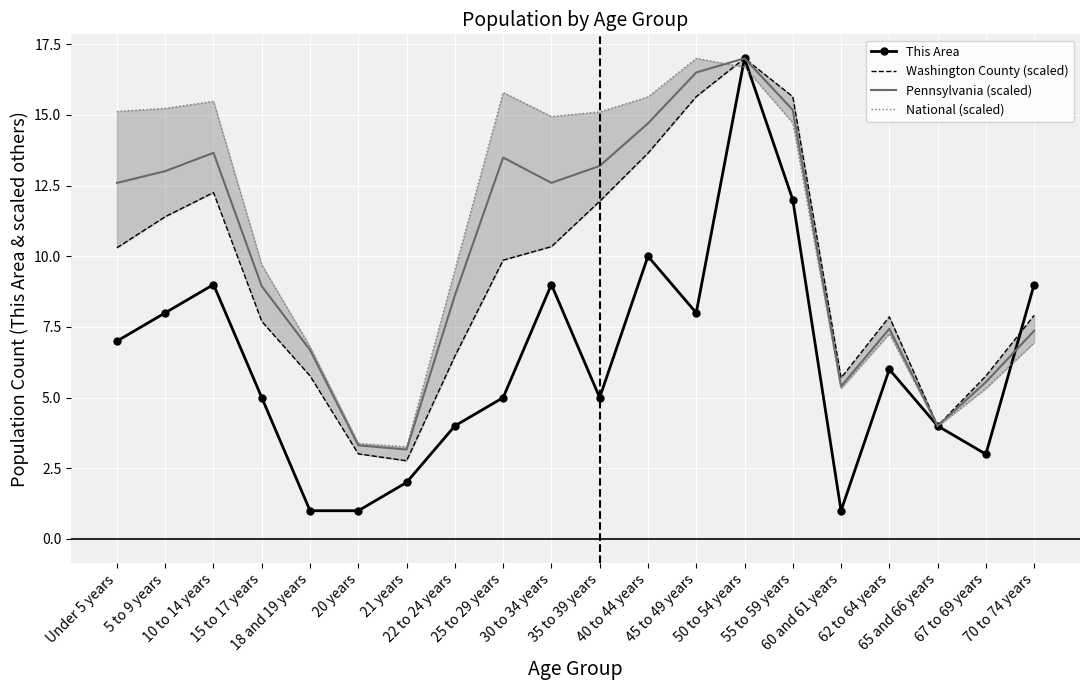

Which category has the highest value in the This Area series?

50 to 54 years